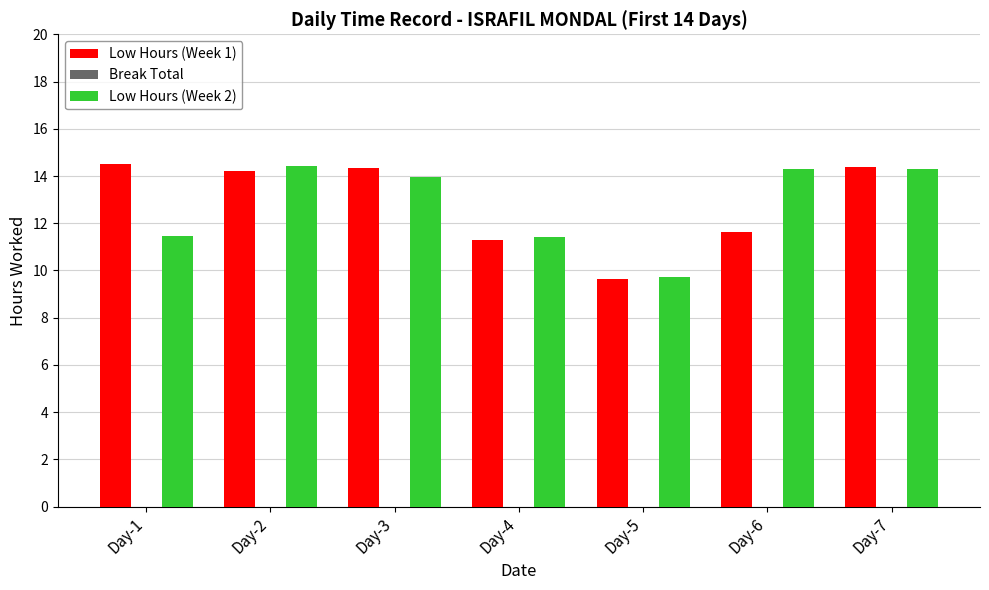

What is the lowest value of the Low Hours (Week 1) series?

9.6